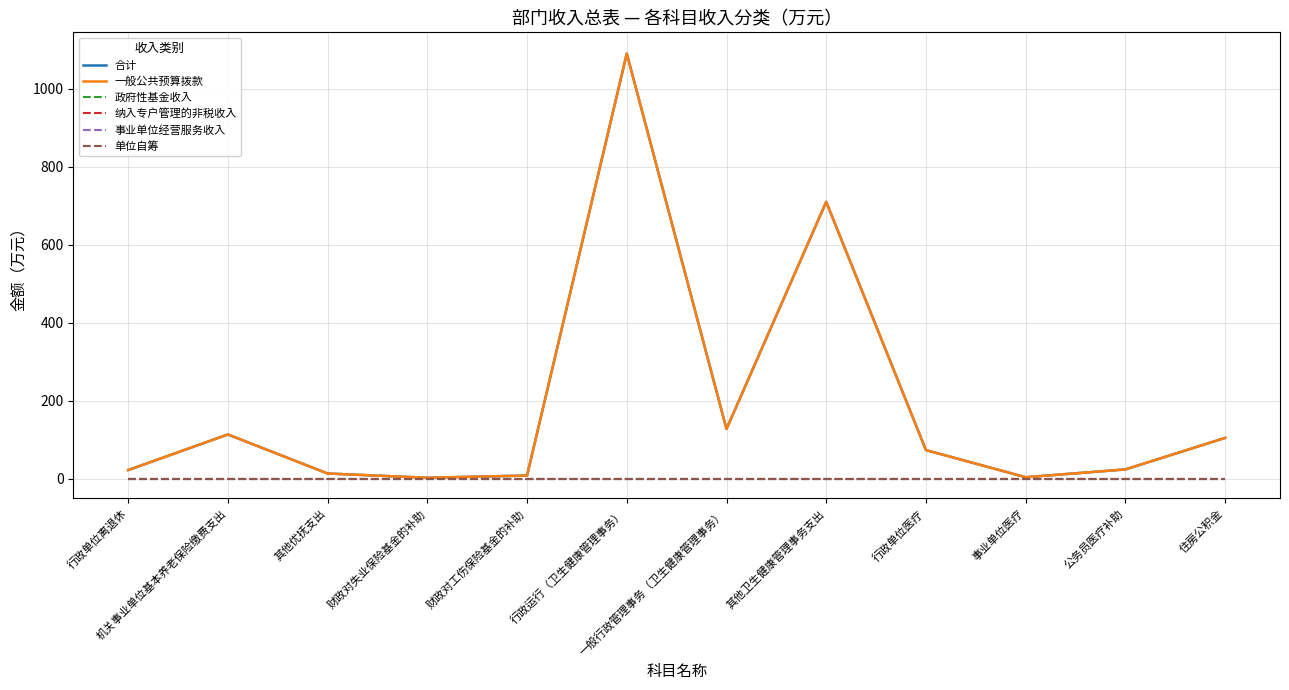

Is this an area chart (filled region under the line)?

No